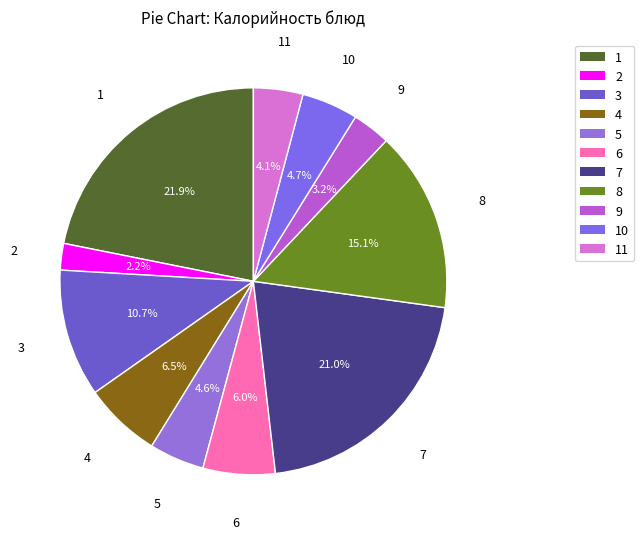

Does 7 represent more than half of the total?

No